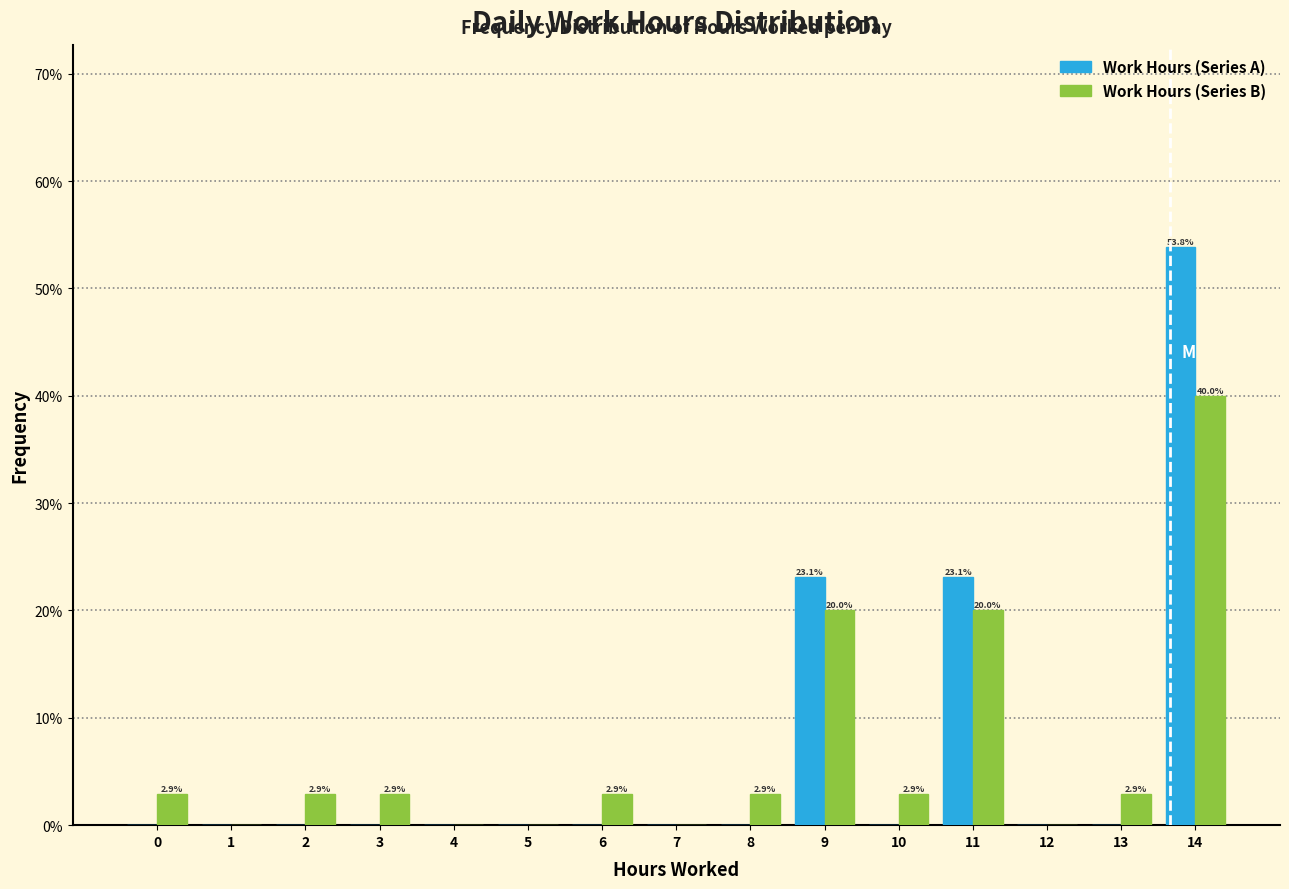

Reading right to left, transcribe all the data shown in this chart.

Work Hours (Series A): 14=53.8	13=0.0	12=0.0	11=23.1	10=0.0	9=23.1	8=0.0	7=0.0	6=0.0	5=0.0	4=0.0	3=0.0	2=0.0	1=0.0	0=0.0
Work Hours (Series B): 14=40.0	13=2.9	12=0.0	11=20.0	10=2.9	9=20.0	8=2.9	7=0.0	6=2.9	5=0.0	4=0.0	3=2.9	2=2.9	1=0.0	0=2.9